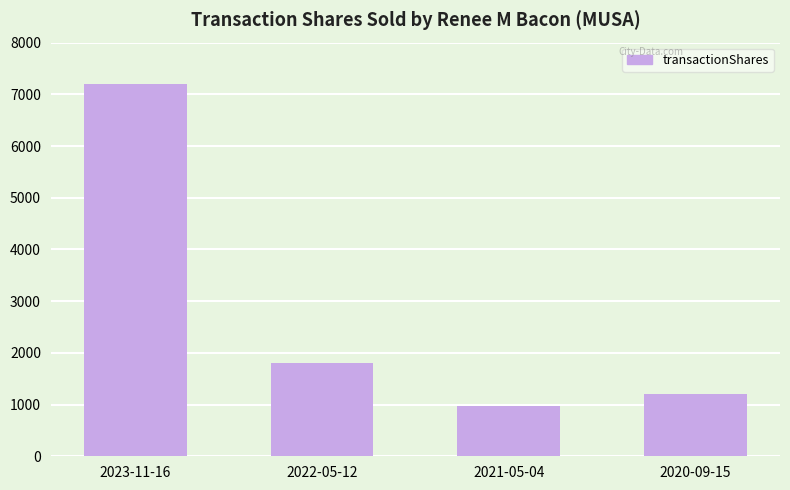

At which label does the data first exceed 1801?

2023-11-16